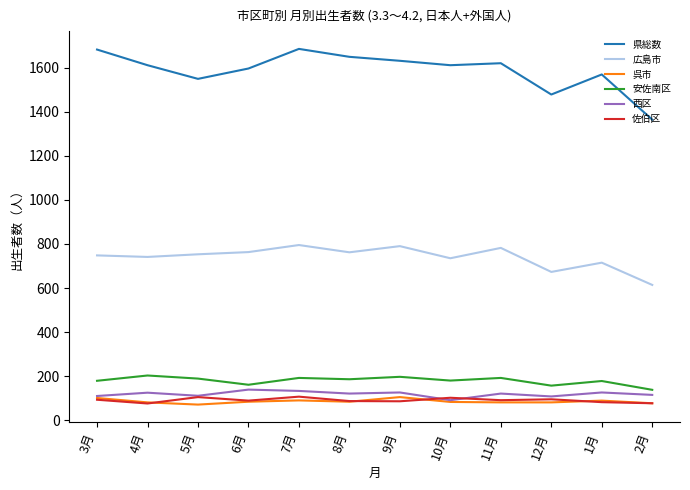

What is the sum of all 安佐南区 values?

2152